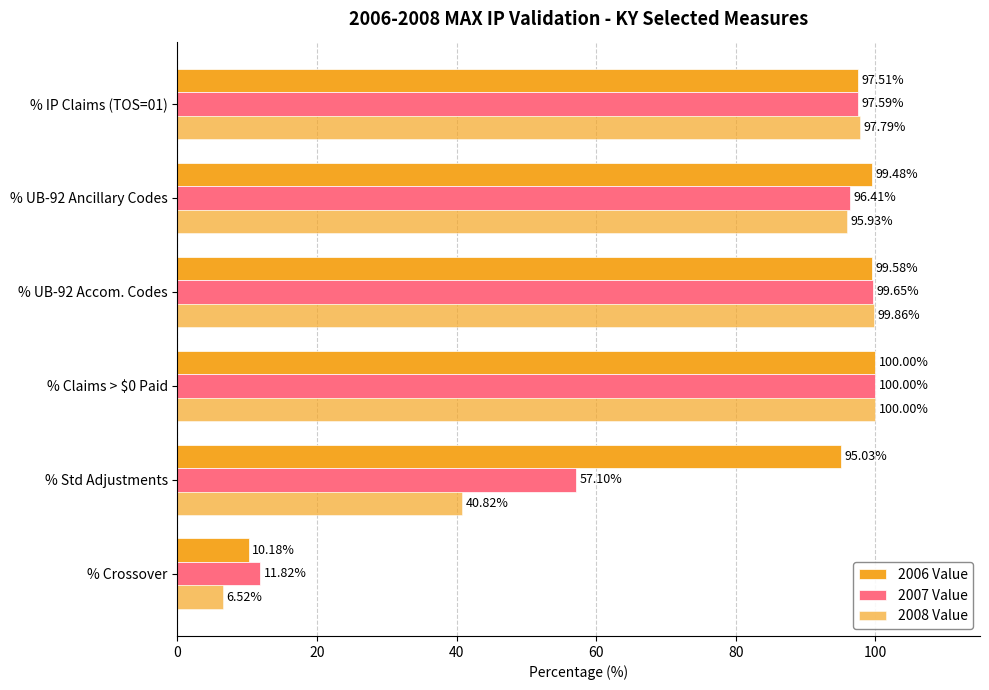

List the series in order of their peak value, lowest first.

2006 Value, 2007 Value, 2008 Value